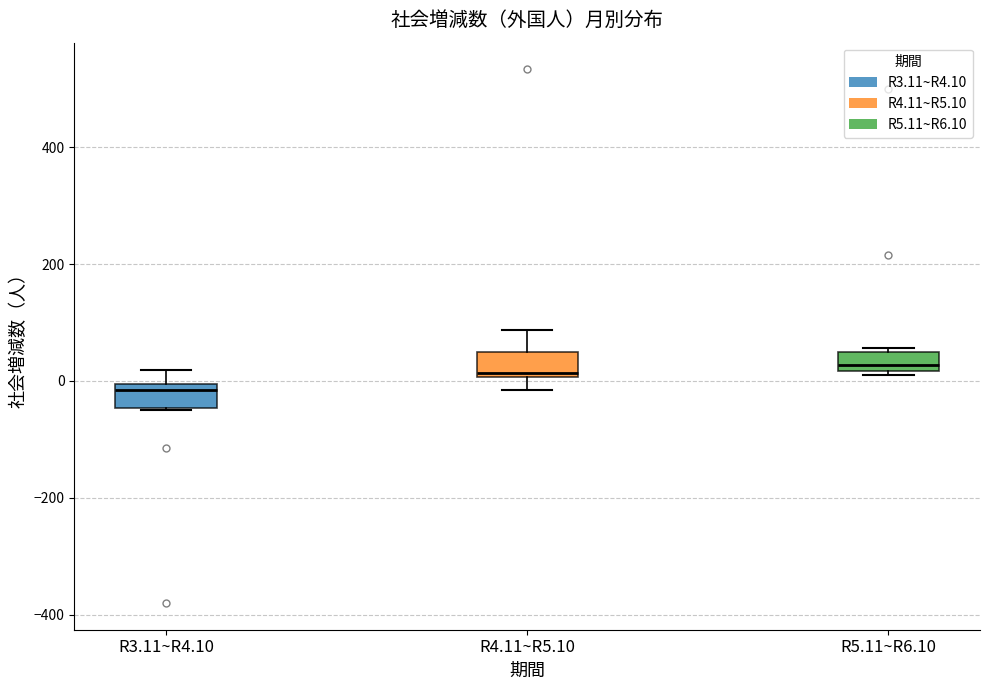

Where is the lower edge of the box for R4.11~R5.10 on the y-axis? The values are not printed on the chart, so give them approximately, as read against the axis.

0